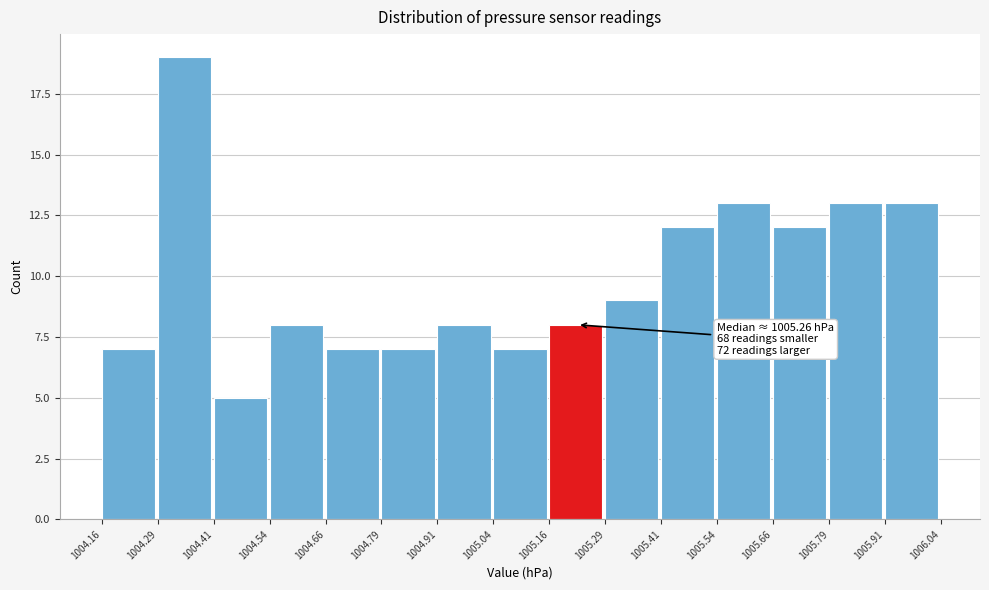

Which range on the x-axis has the tallest bar?

1004.29 to 1004.41